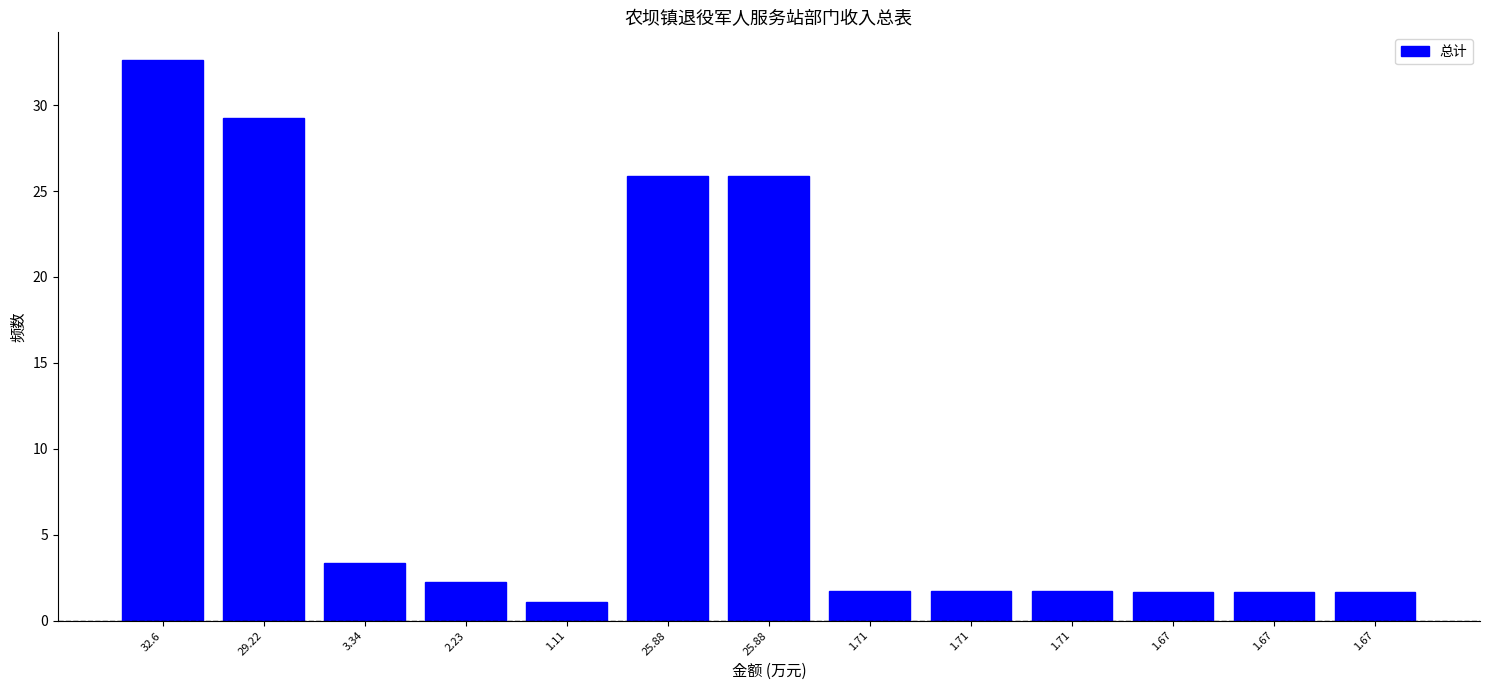

Are the bars horizontal?

No